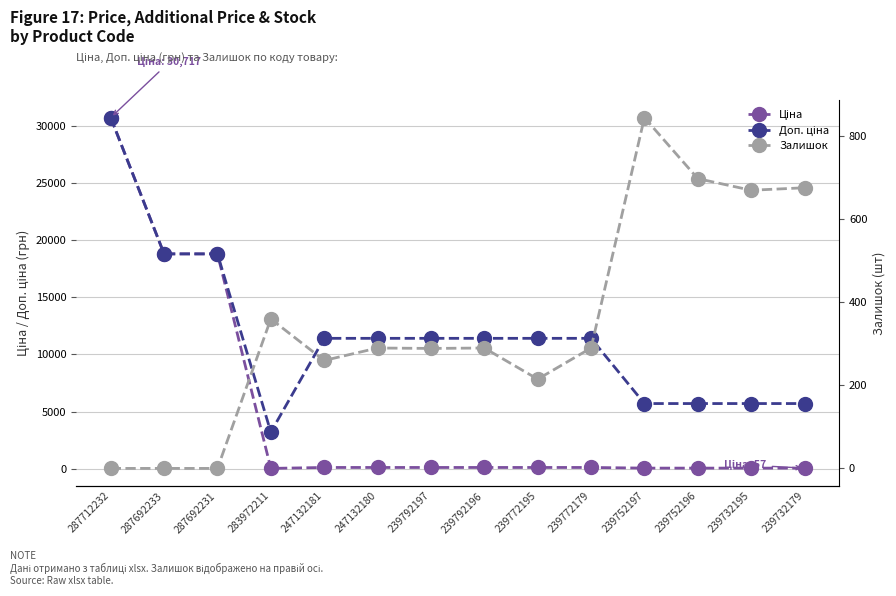

True or false: Ціна and Залишок intersect in this chart.

True